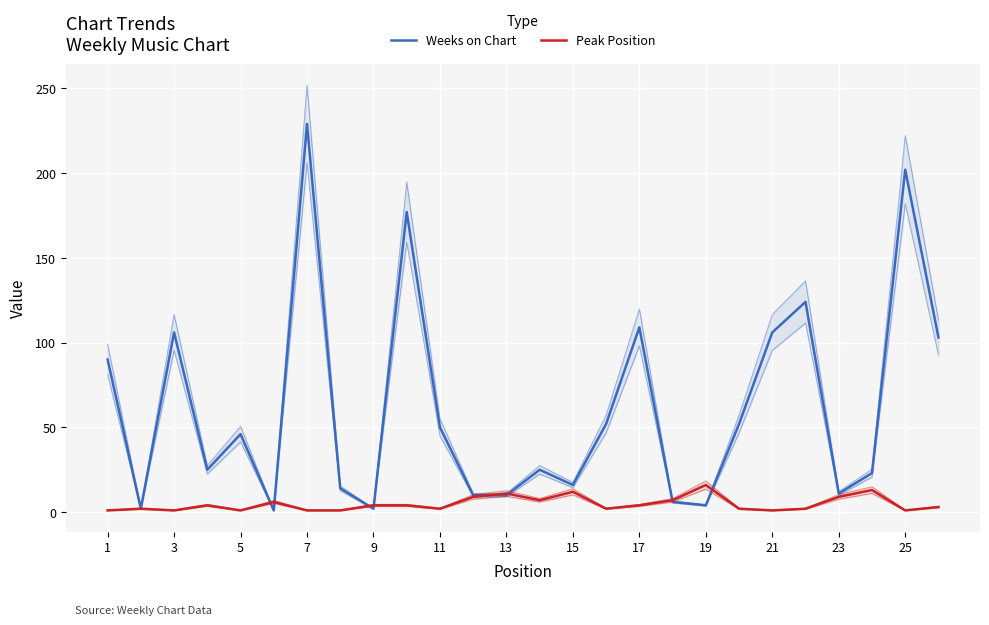

What is the average value of the Weeks on Chart series?

61